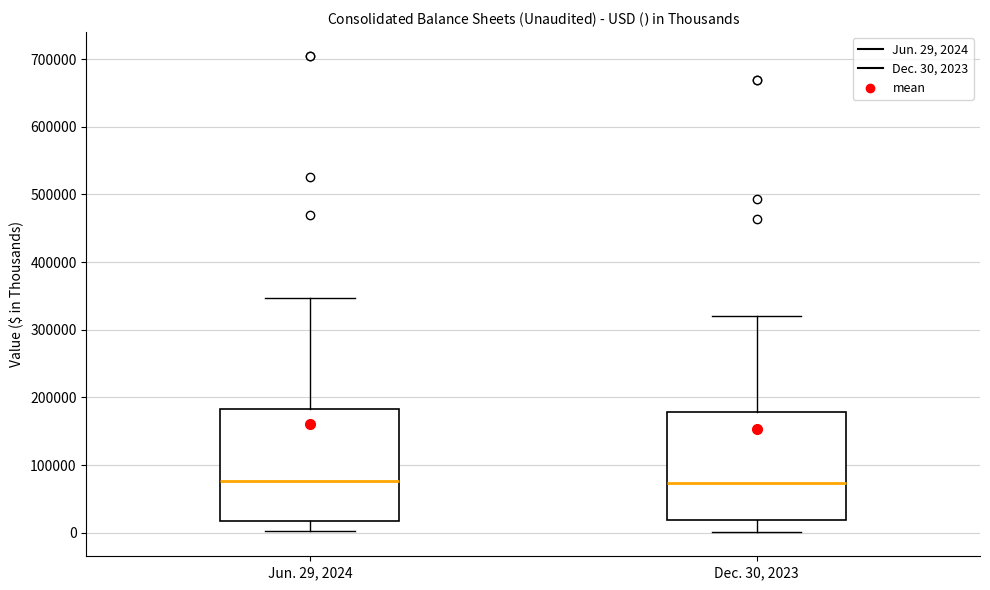

Reading left to right, transcribe this box plot: for each box, give where its median line is, the range the box spans, and where its two whiskers end, as read against the y-axis. The values are not printed on the chart, so give them approximately, as read against the axis.

Jun. 29, 2024: median 80000, box 20000 to 180000, whiskers 0 to 350000
Dec. 30, 2023: median 70000, box 20000 to 180000, whiskers 0 to 320000